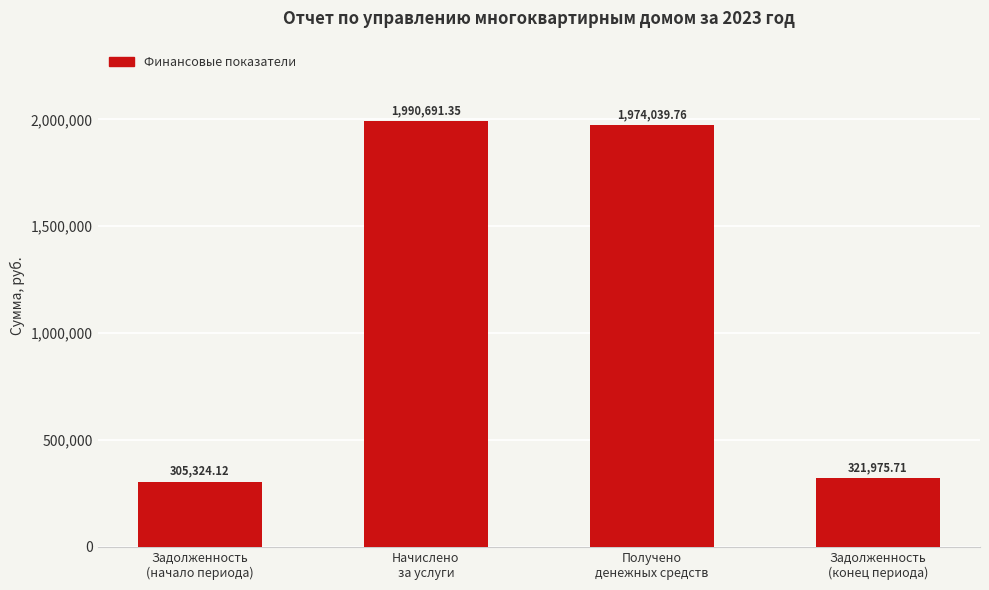

Is it true that the value at Задолженность
(конец периода) is 321975.7?

True